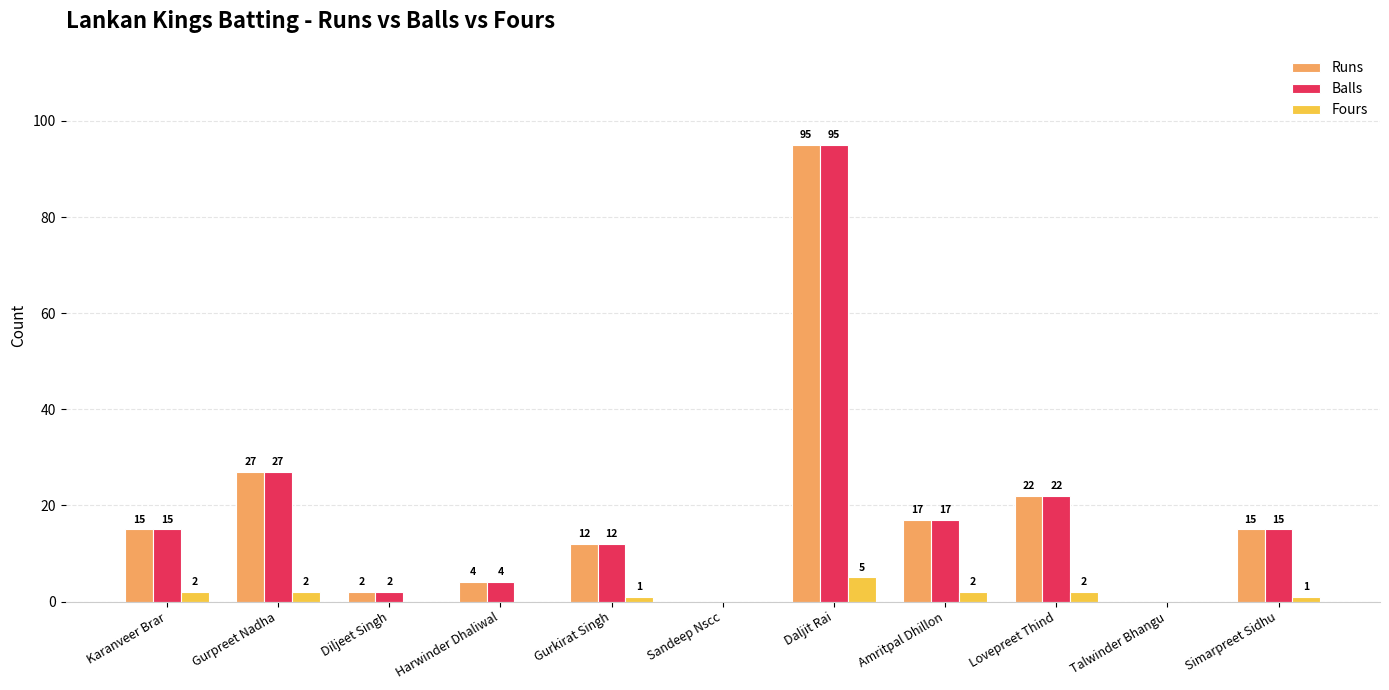

Is the value of Balls at Karanveer Brar greater than the value of Fours at Diljeet Singh?

Yes